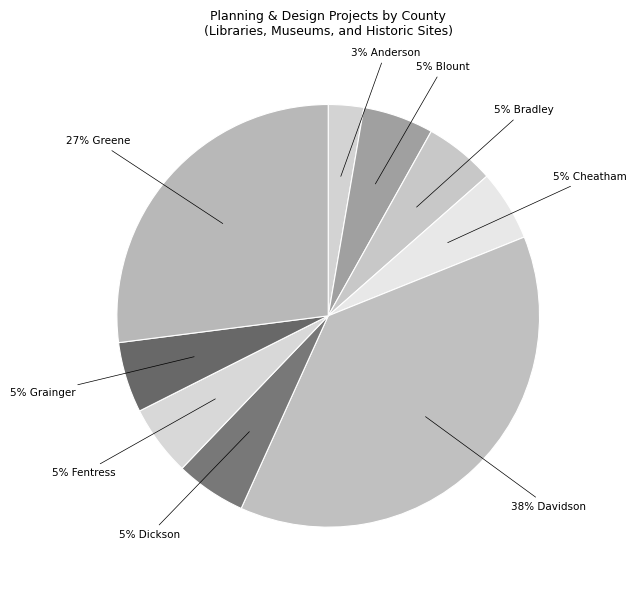

Approximately how many times larger is the value at 5% Dickson compared to 5% Grainger?

1.0